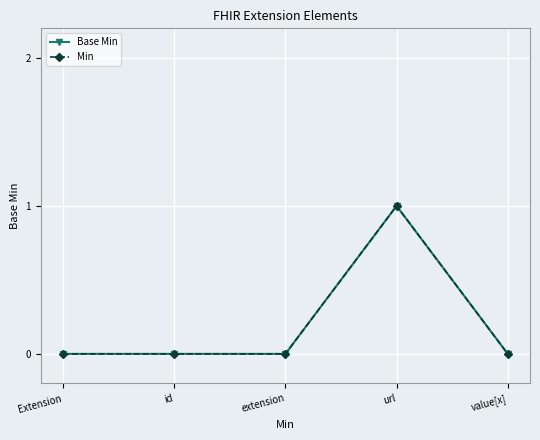

Which label corresponds to the smallest value in the chart?

Extension